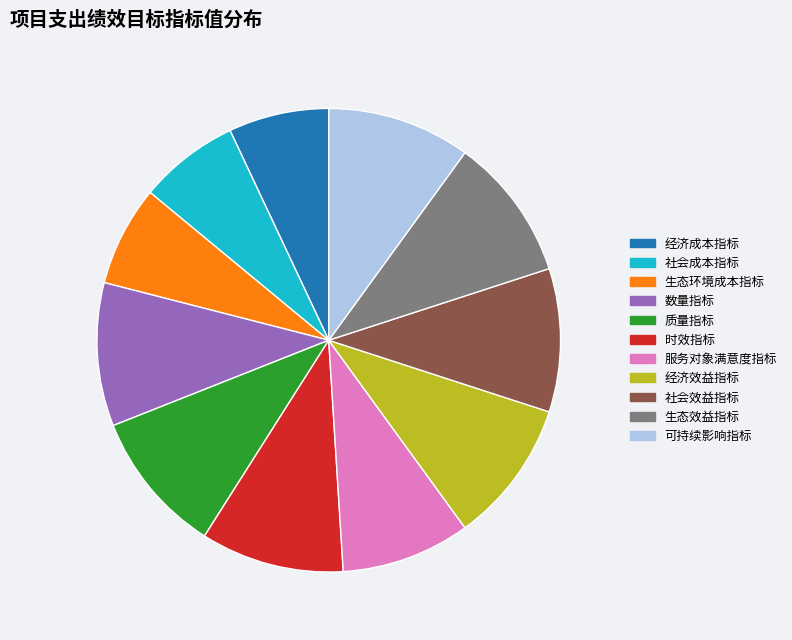

Approximately how many times larger is the value at 服务对象满意度指标 compared to 社会效益指标?

0.9